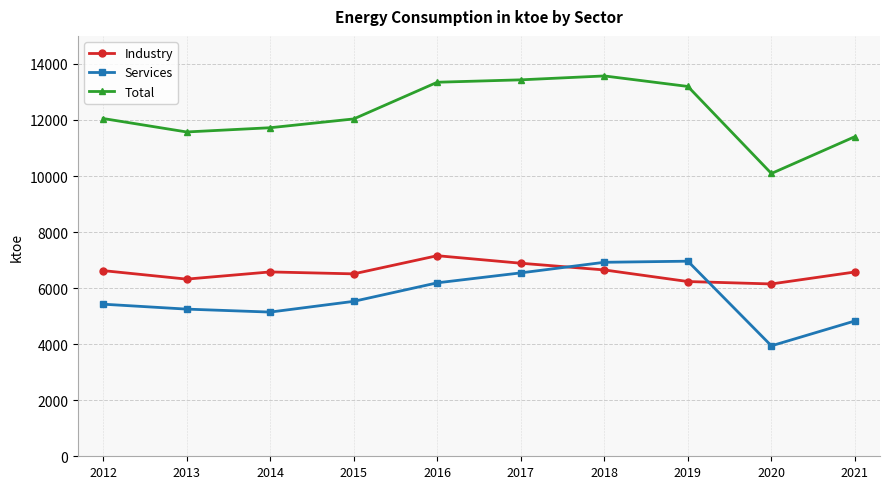

Is it true that Industry equals 4634 at 2018?

False